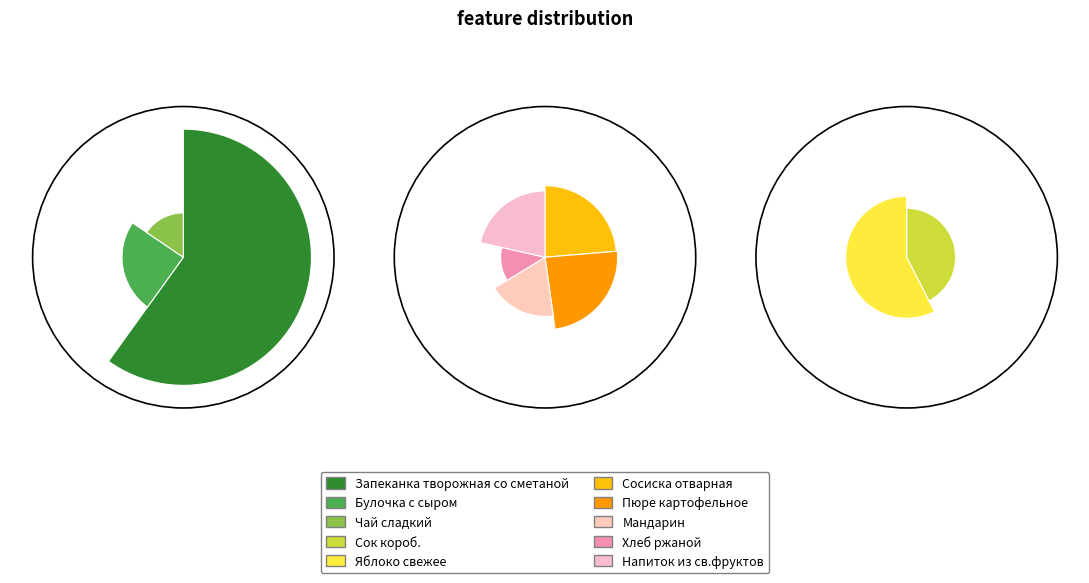

To the nearest percent, what is the average slice percentage?

10%